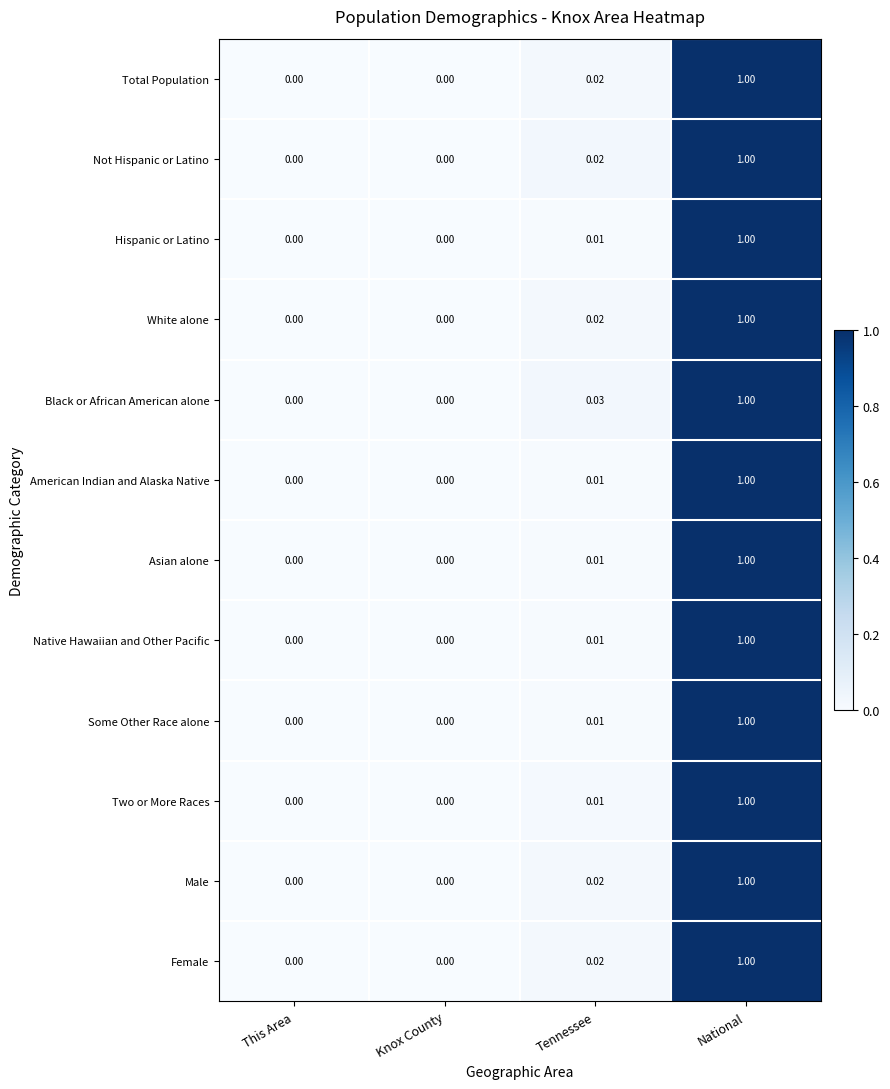

Which series has the largest total across all categories?

Black or African American alone